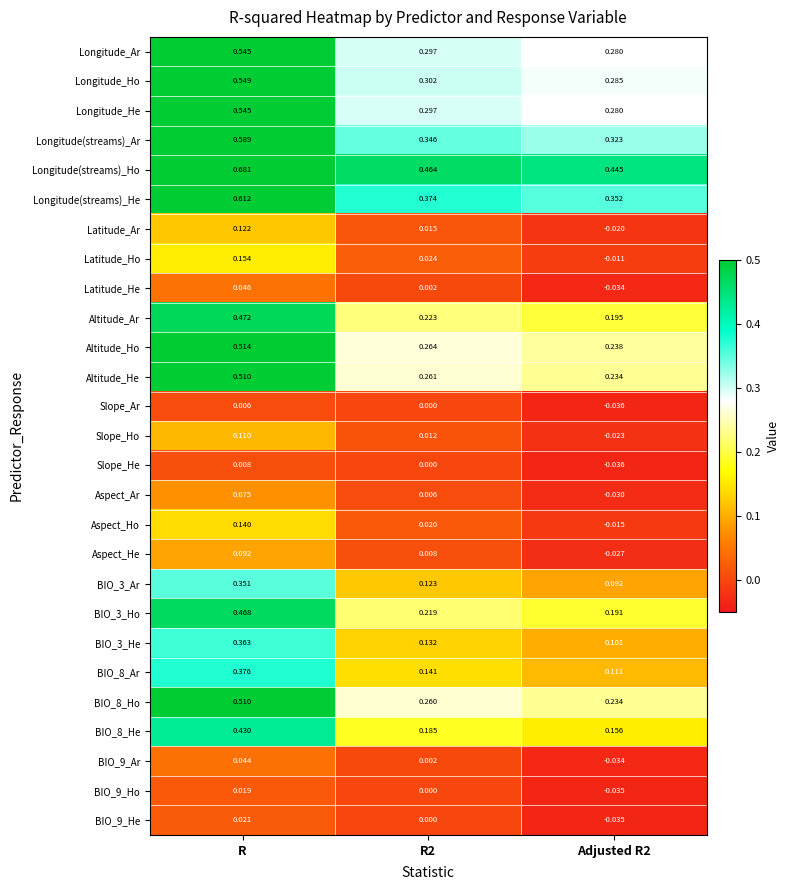

Is the value of BIO_9_Ho at R greater than the value of Longitude_Ho at R2?

No